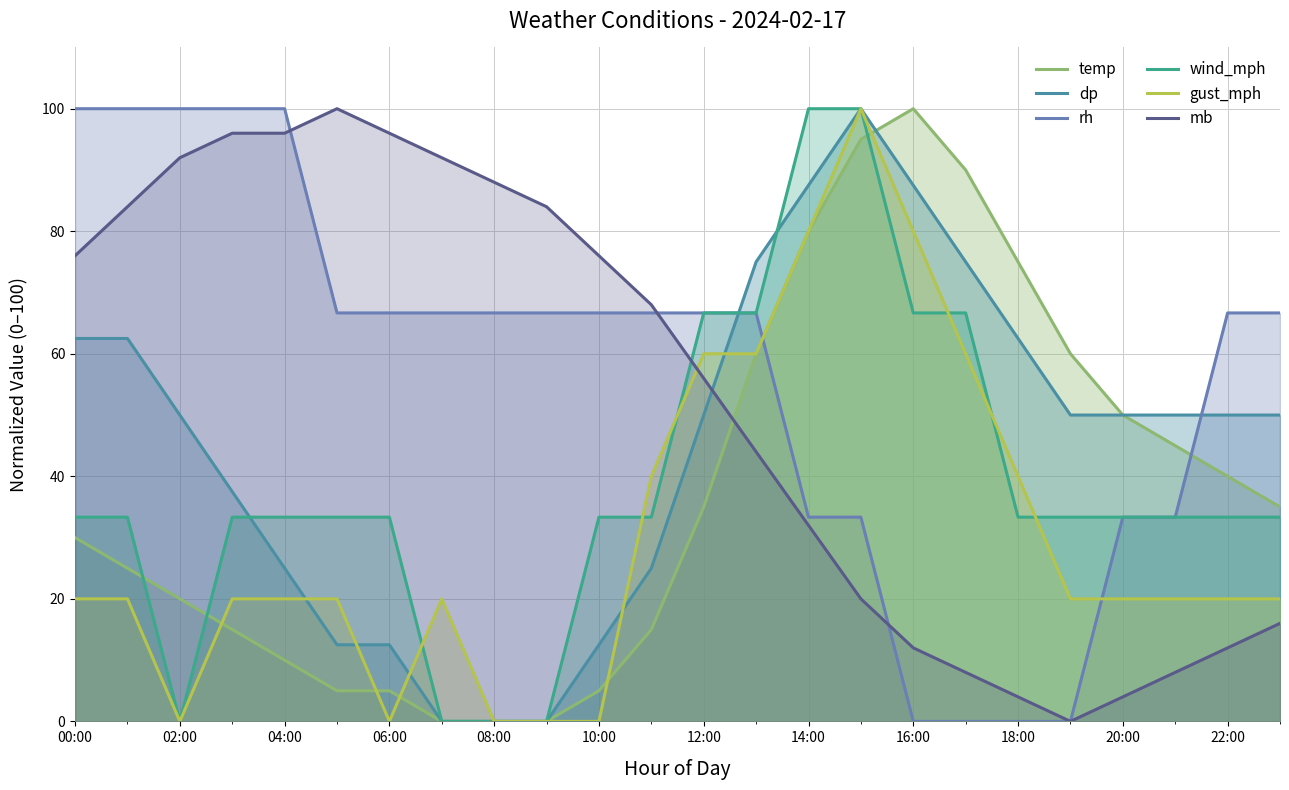

True or false: temp and wind_mph intersect in this chart.

True